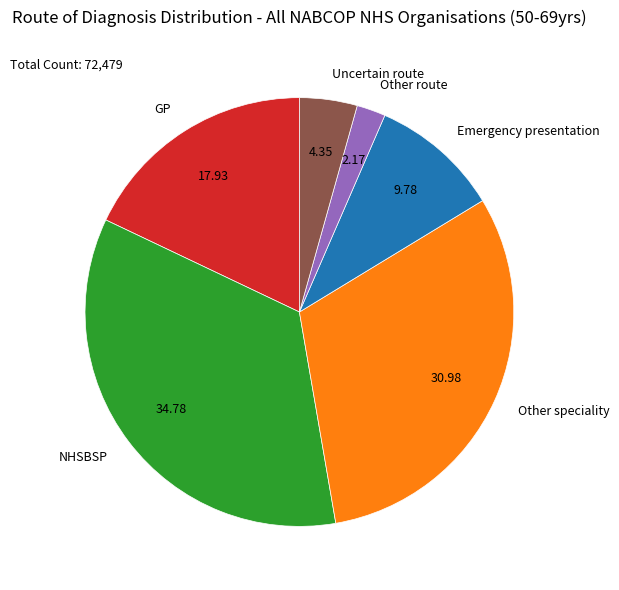

What is the smallest slice in the pie chart?

Other route